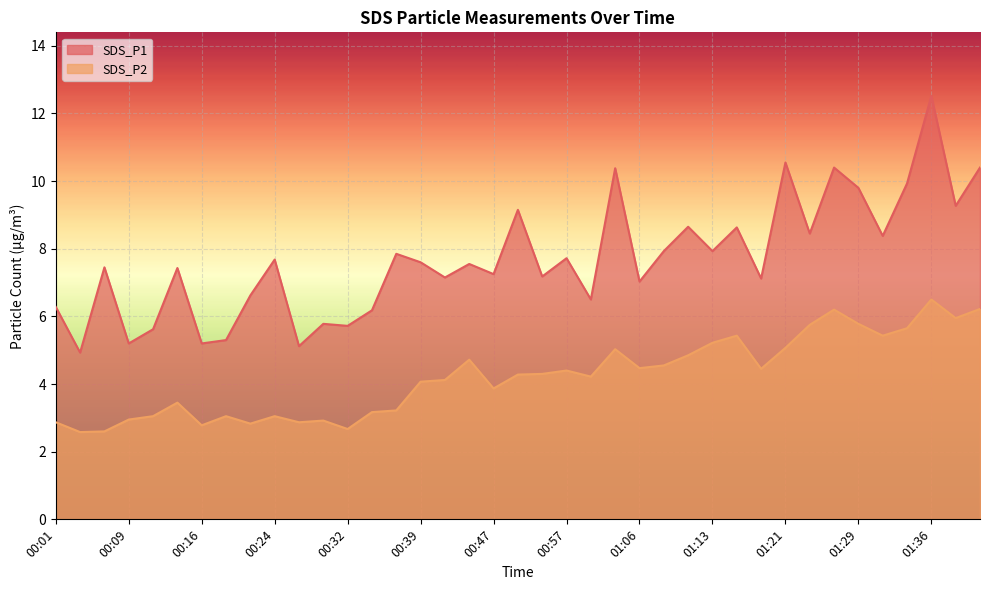

What position from the right is 00:14?

34